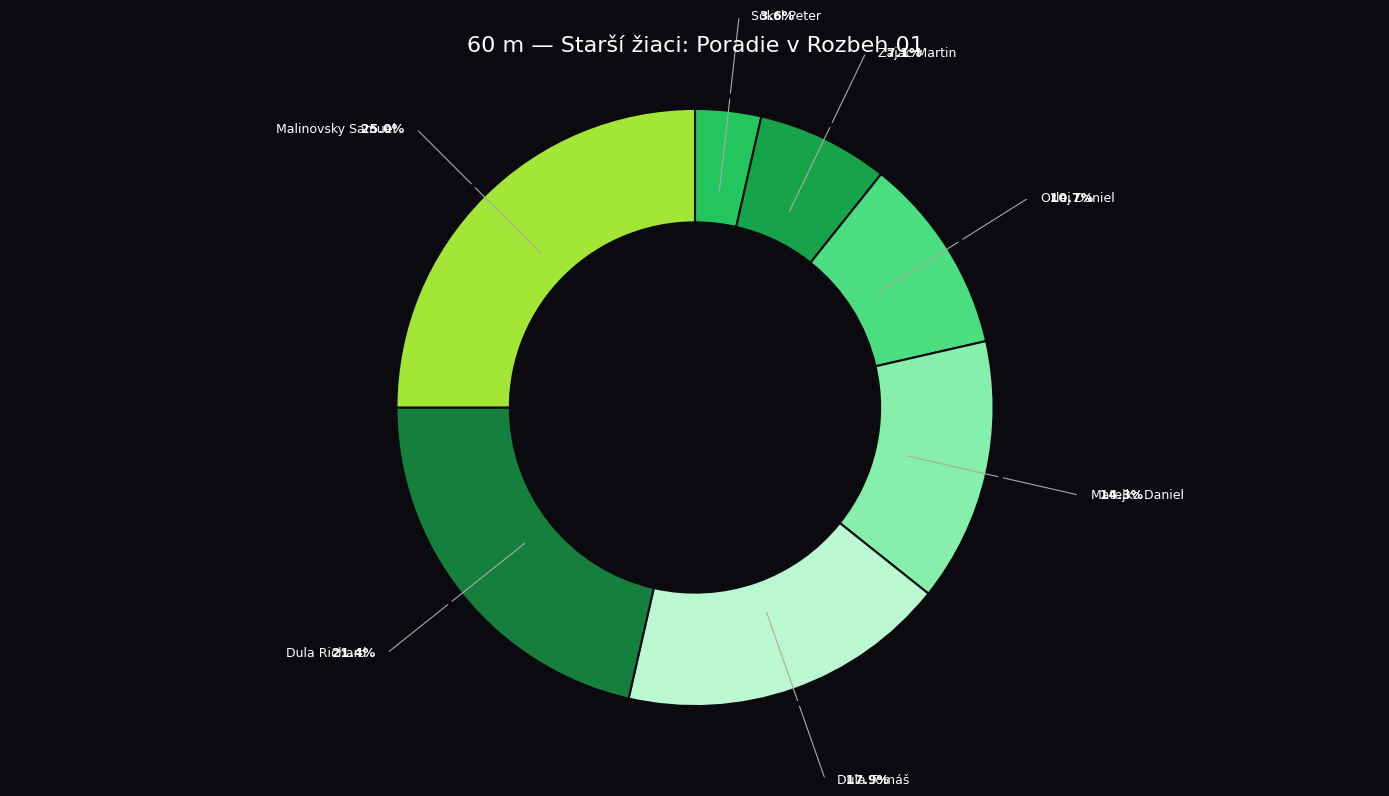

Between Dula Tomáš and Zajac Martin, which is larger?

Dula Tomáš